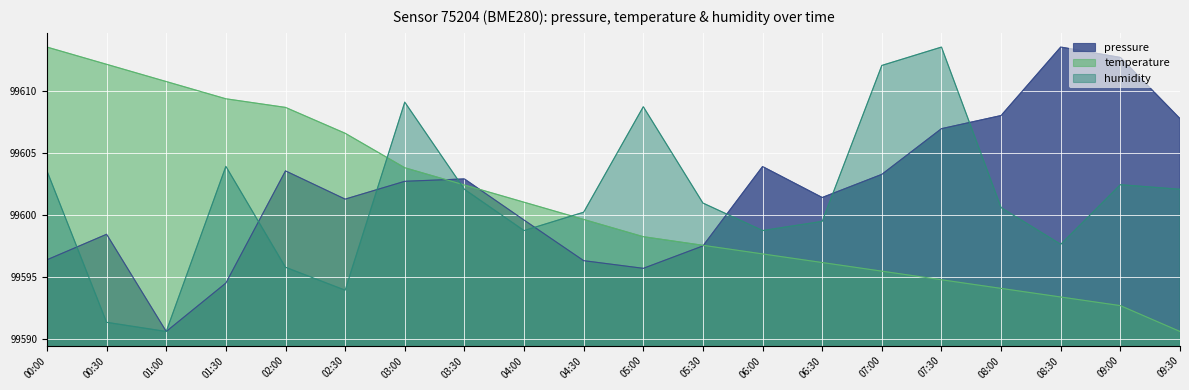

How many interior local valleys does the pressure series have?

4